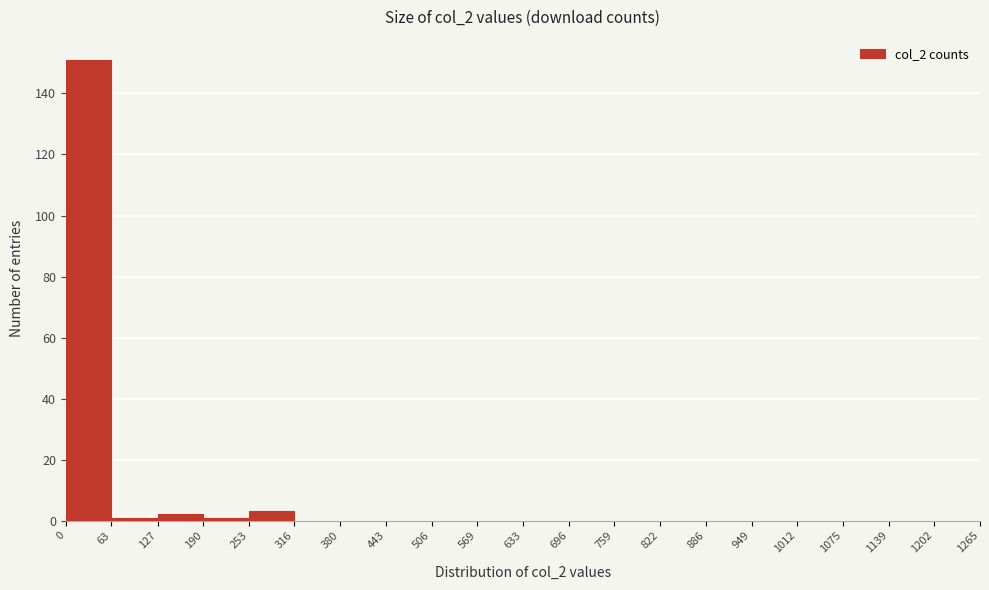

Which range on the x-axis has the tallest bar?

0 to 63